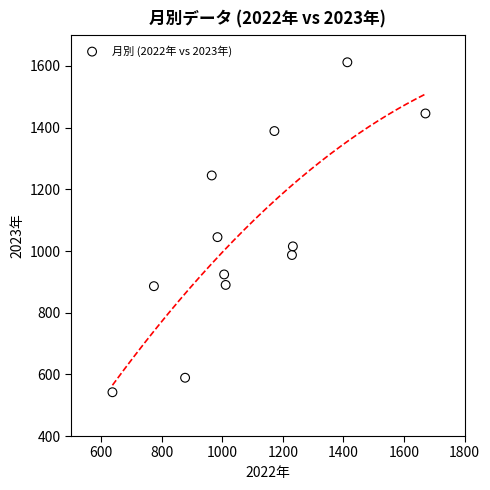

What is the average X value?

1081